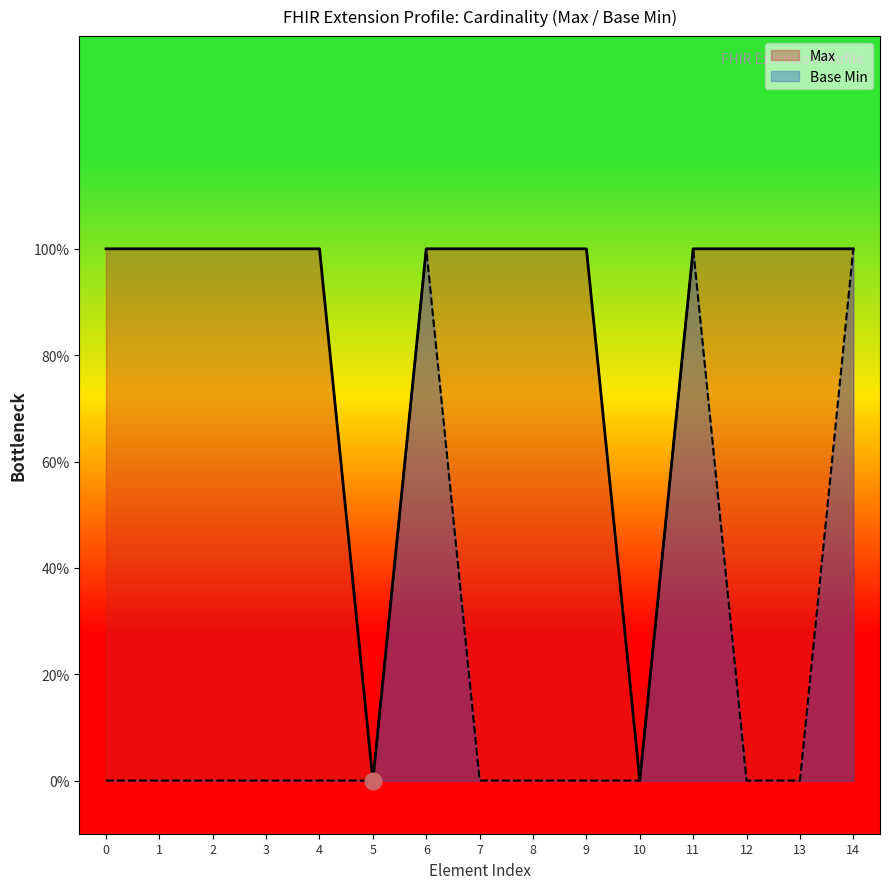

What are all the series names shown in the legend?

Max, Base Min